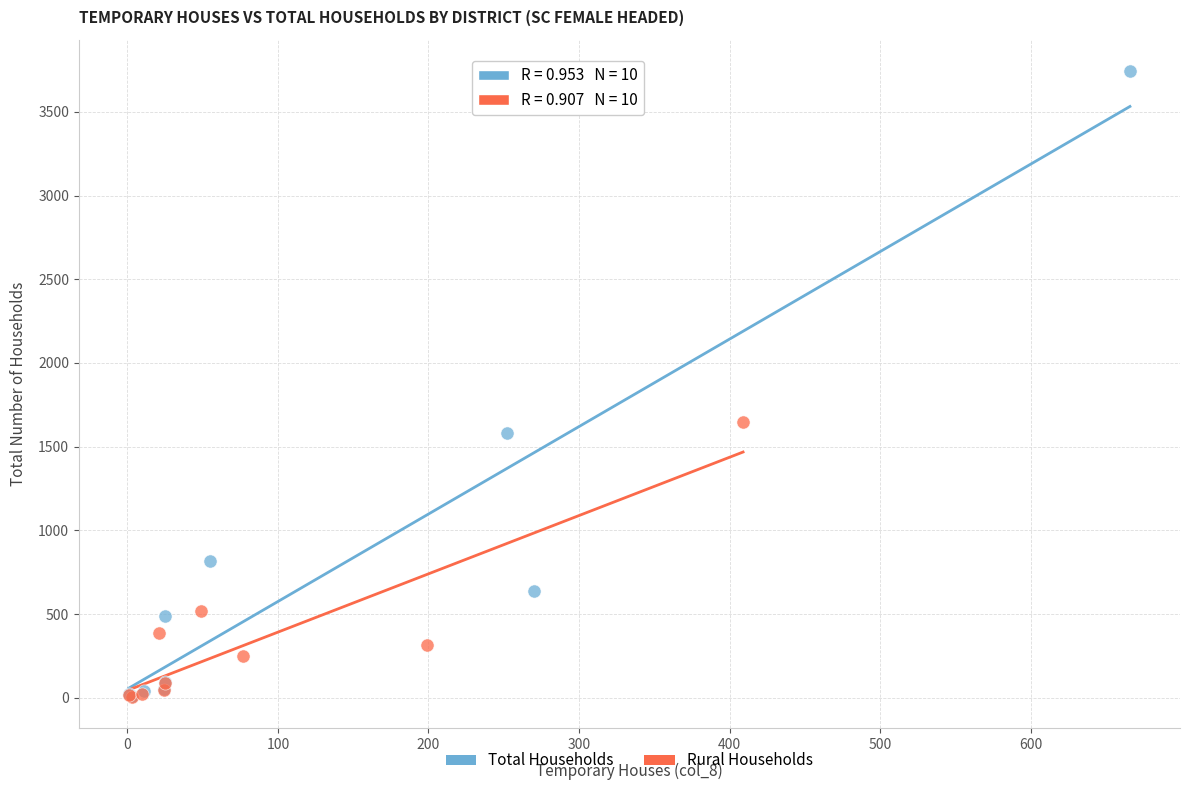

Which series contains the highest Y value?

Total Households